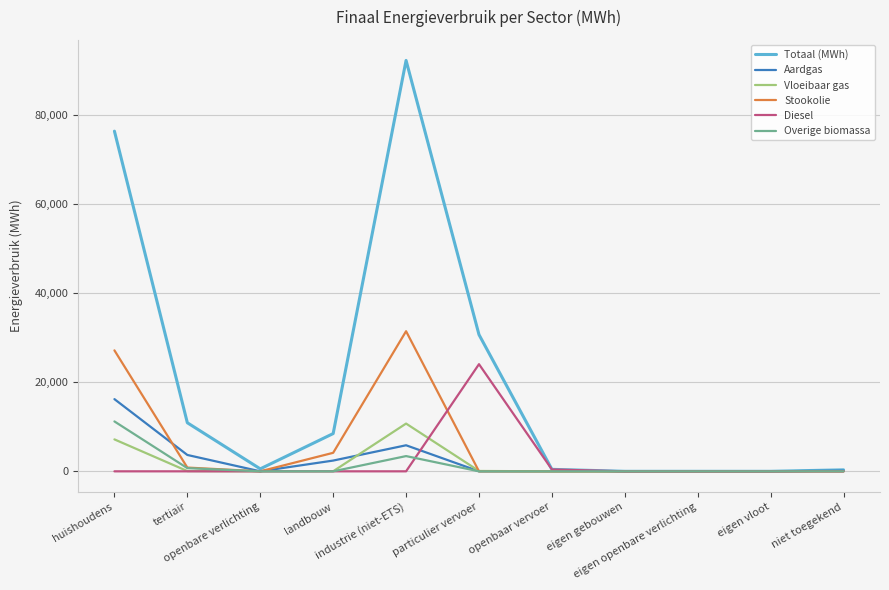

The Aardgas series shows 16215.8 at huishoudens. True or false?

True